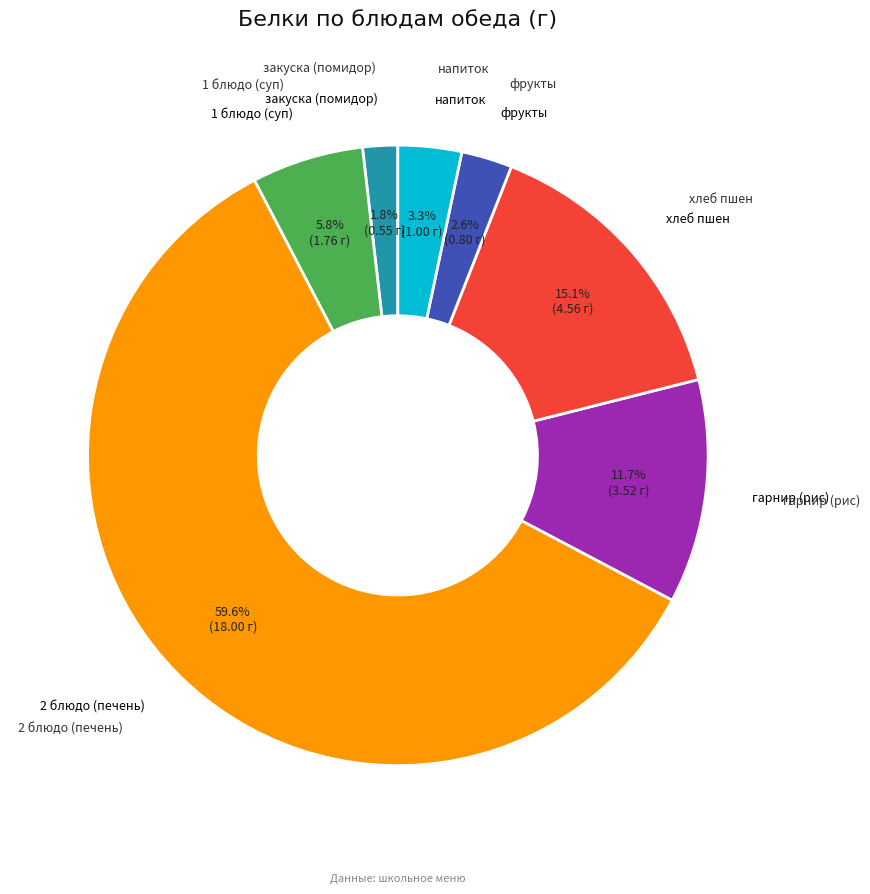

Is there any slice that represents more than half of the pie?

Yes